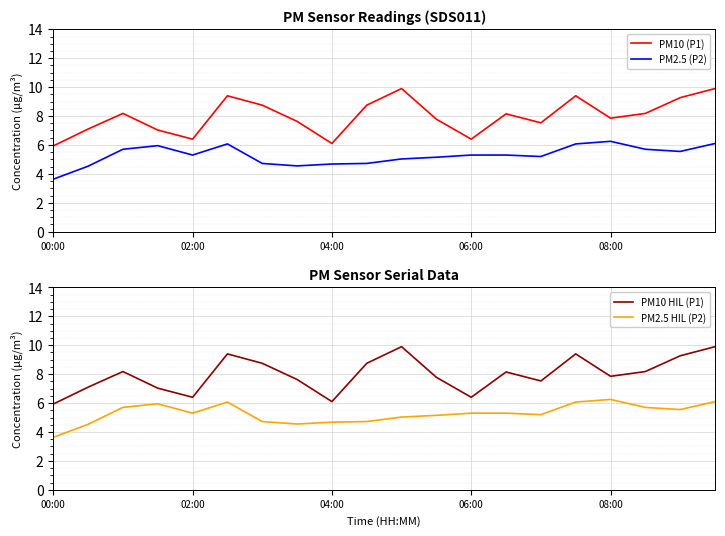

Which series has the widest spread of values?

PM10 (P1)